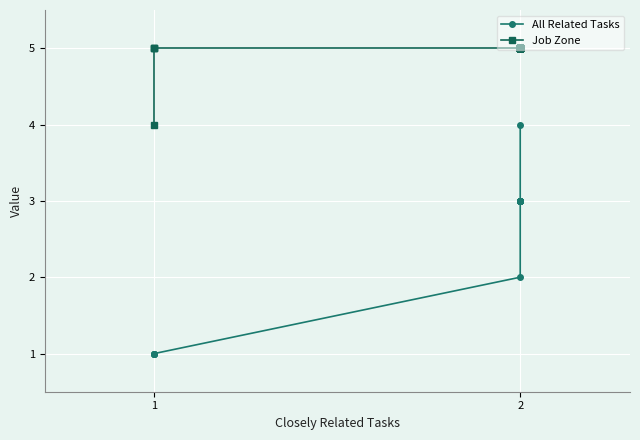

The value of Job Zone at 2 is 8. True or false?

False